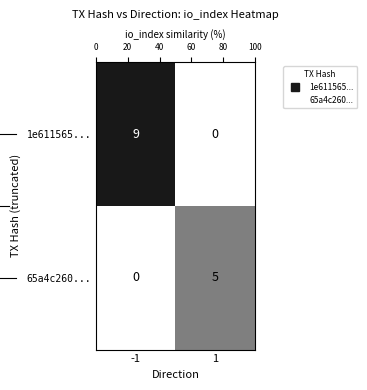

Rank the series by their maximum value, from highest to lowest.

1e611565..., 65a4c260...